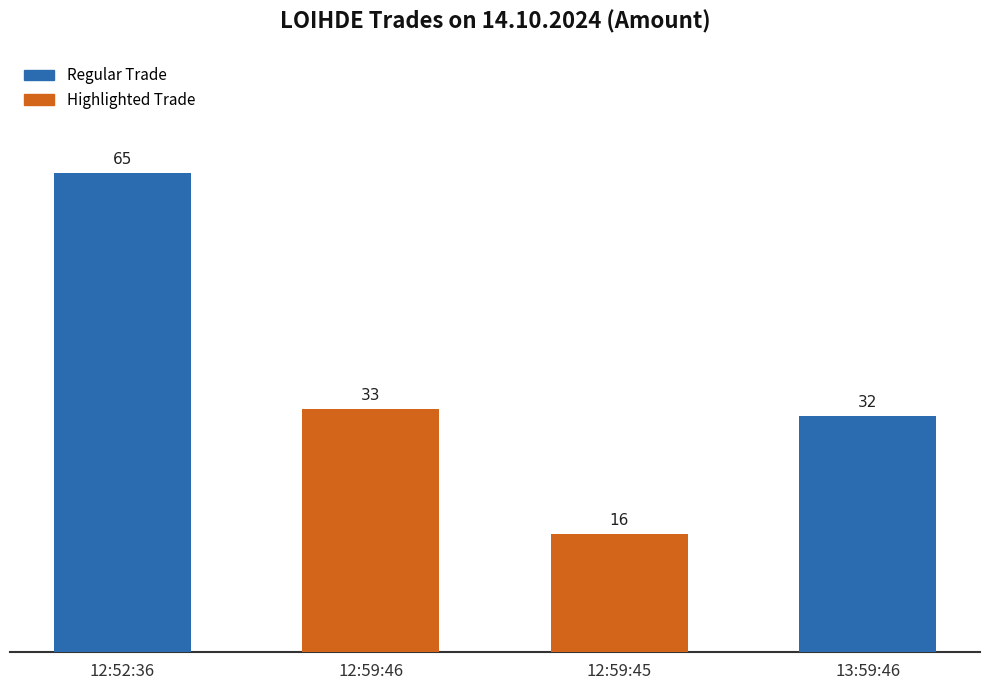

Rank the categories by value from lowest to highest.

12:59:45, 13:59:46, 12:59:46, 12:52:36